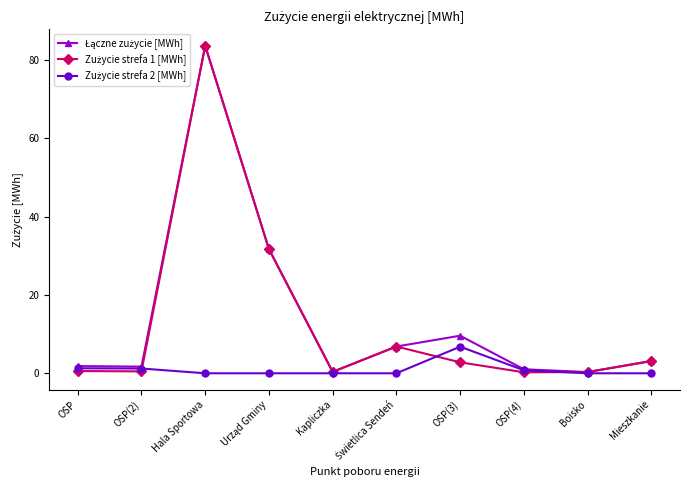

At which category is the sum across all series the highest?

Hala Sportowa